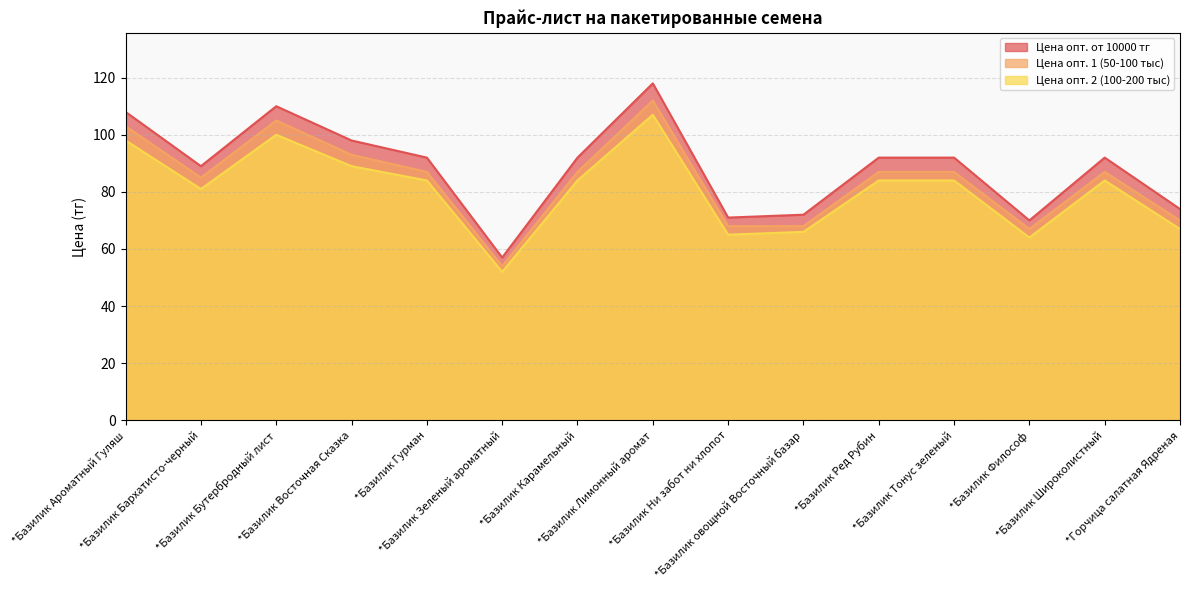

Rank the categories by Цена опт. 2 (100-200 тыс) value from highest to lowest.

*Базилик Лимонный аромат, *Базилик Бутербродный лист, *Базилик Ароматный Гуляш, *Базилик Восточная Сказка, *Базилик Гурман, *Базилик Карамельный, *Базилик Ред Рубин, *Базилик Тонус зеленый, *Базилик Широколистный, *Базилик Бархатисто-черный, *Горчица салатная Ядреная, *Базилик овощной Восточный базар, *Базилик Ни забот ни хлопот, *Базилик Философ, *Базилик Зеленый ароматный